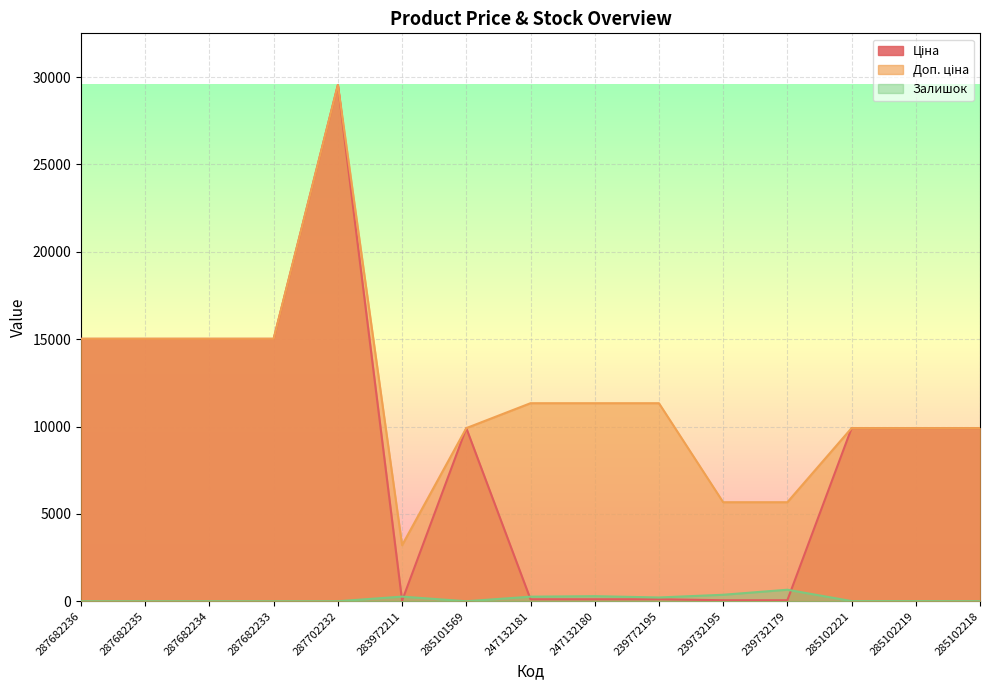

The value of Залишок at 285101569 is 0.0. True or false?

True